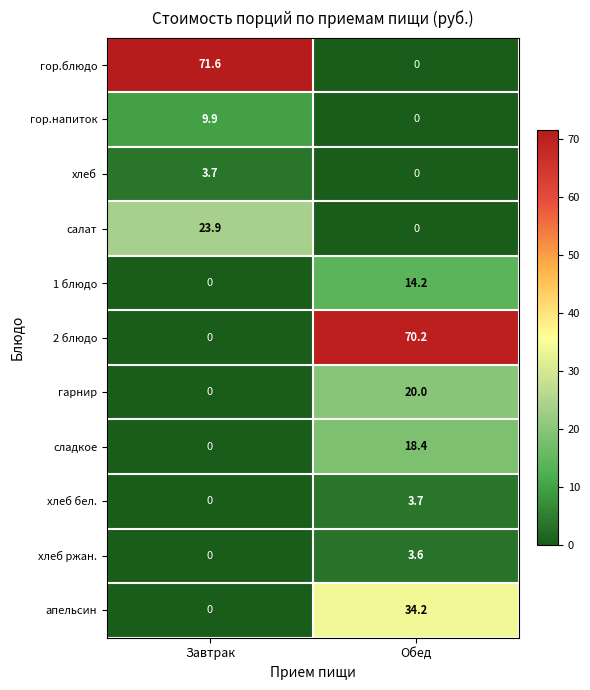

The хлеб ржан. series shows -2.5 at Завтрак. True or false?

False